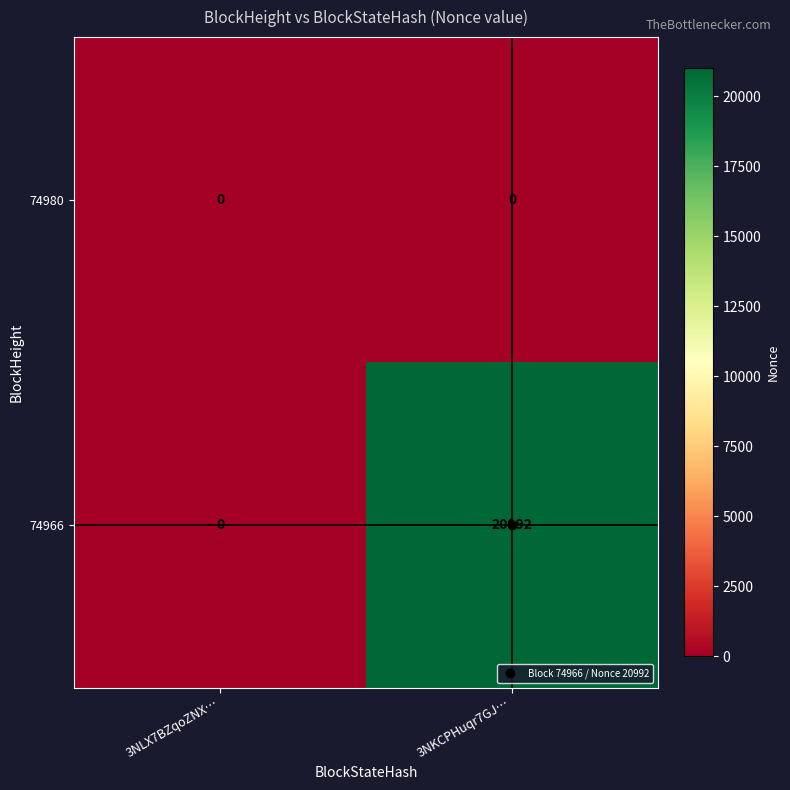

What is the difference between the 74966 values at 3NKCPHuqr7GJ… and 3NLX7BZqoZNX…?

20992